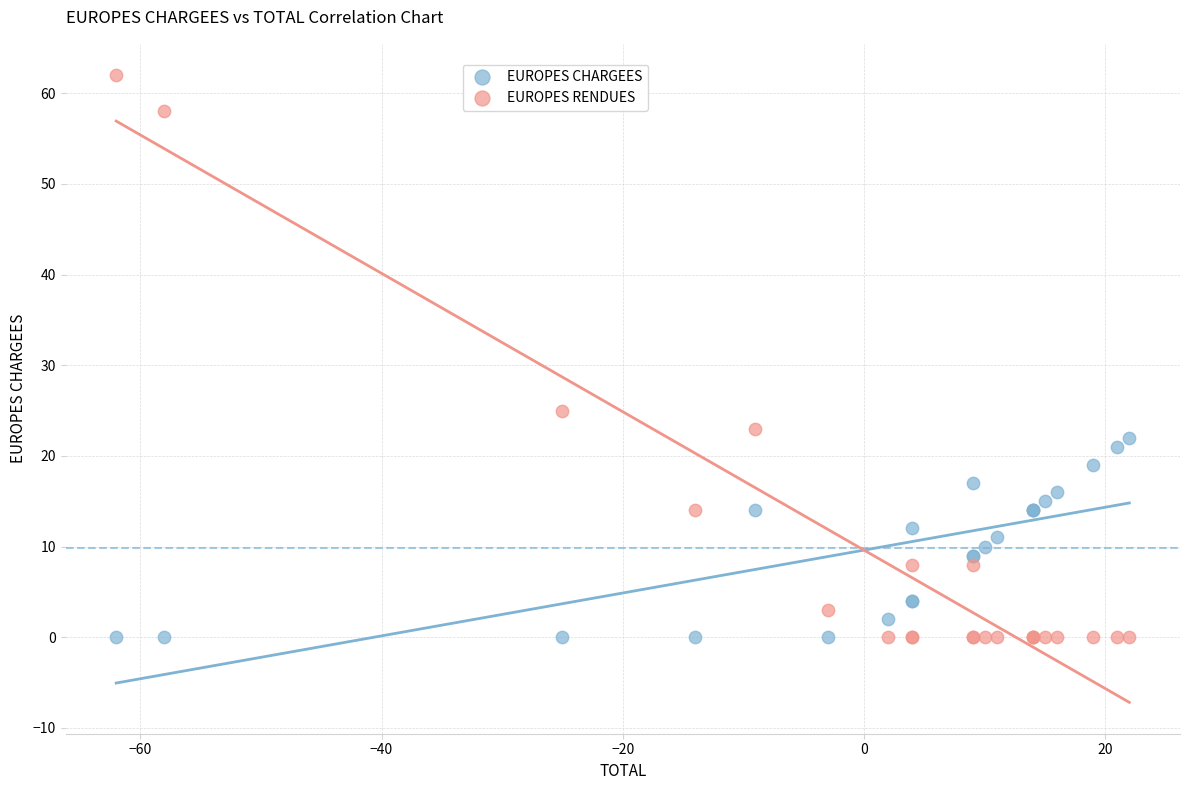

Which series reaches the maximum Y coordinate?

EUROPES RENDUES